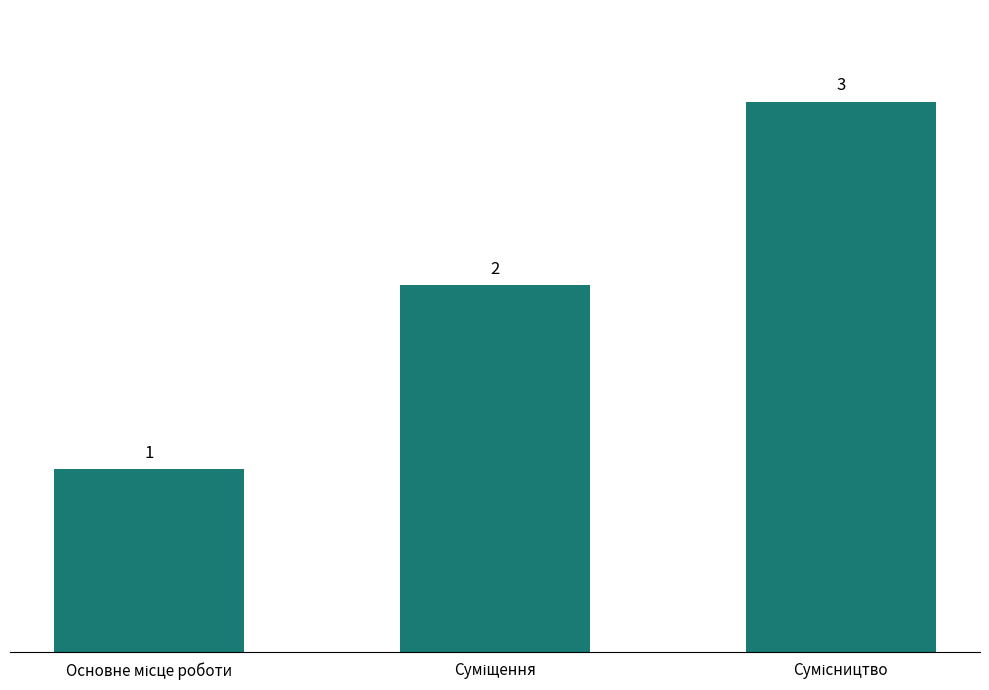

What is the smallest value displayed?

1